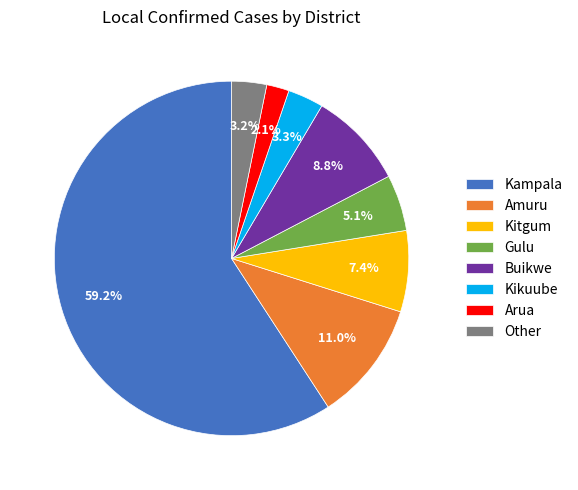

Between Arua and Buikwe, which is larger?

Buikwe